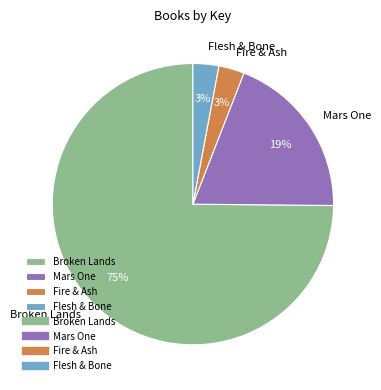

What is the largest slice in the pie chart?

Broken Lands